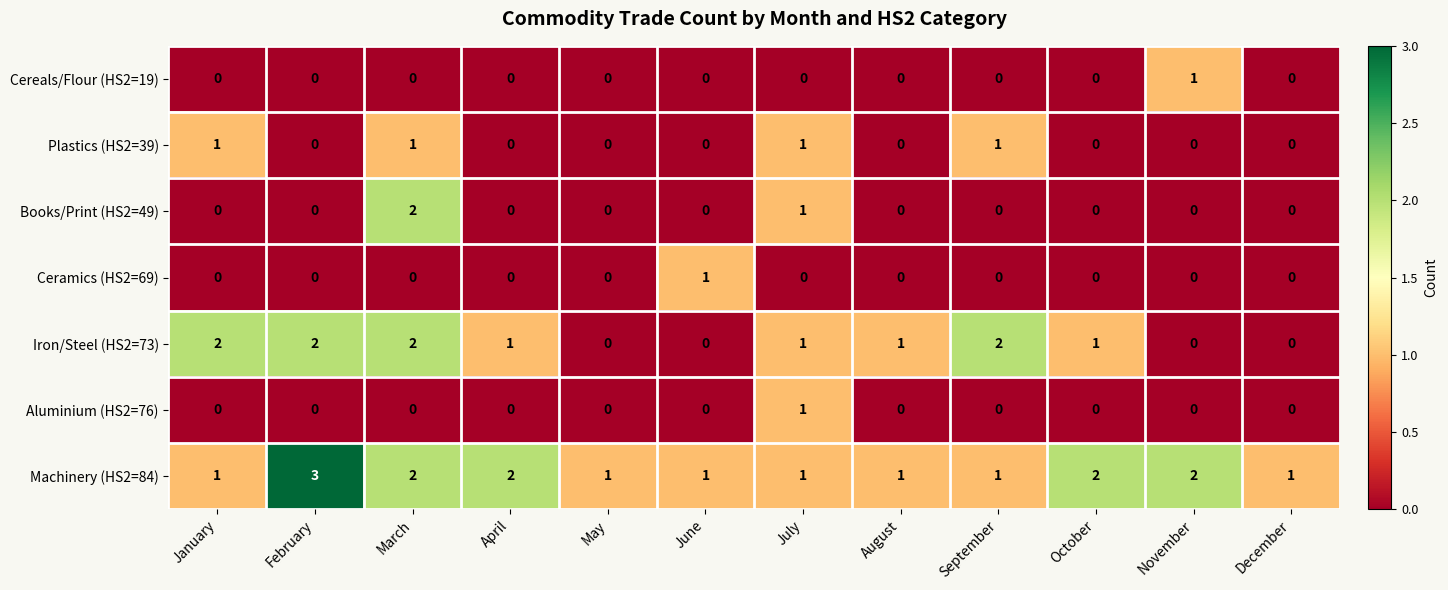

What is the sum of the Iron/Steel (HS2=73) values at August and January?

3